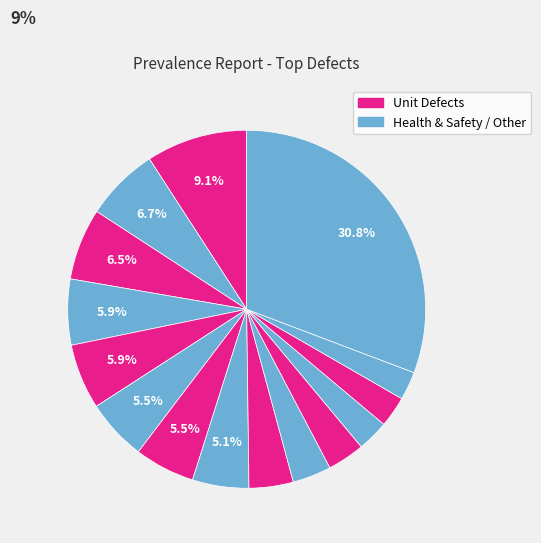

How many segments does this pie chart have?

15